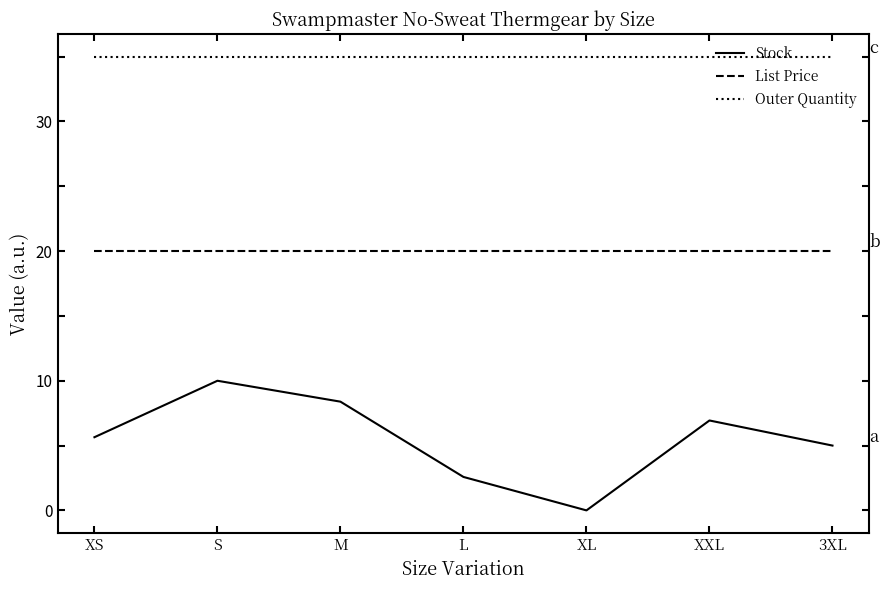

Which category has the lowest value across all series?

XL